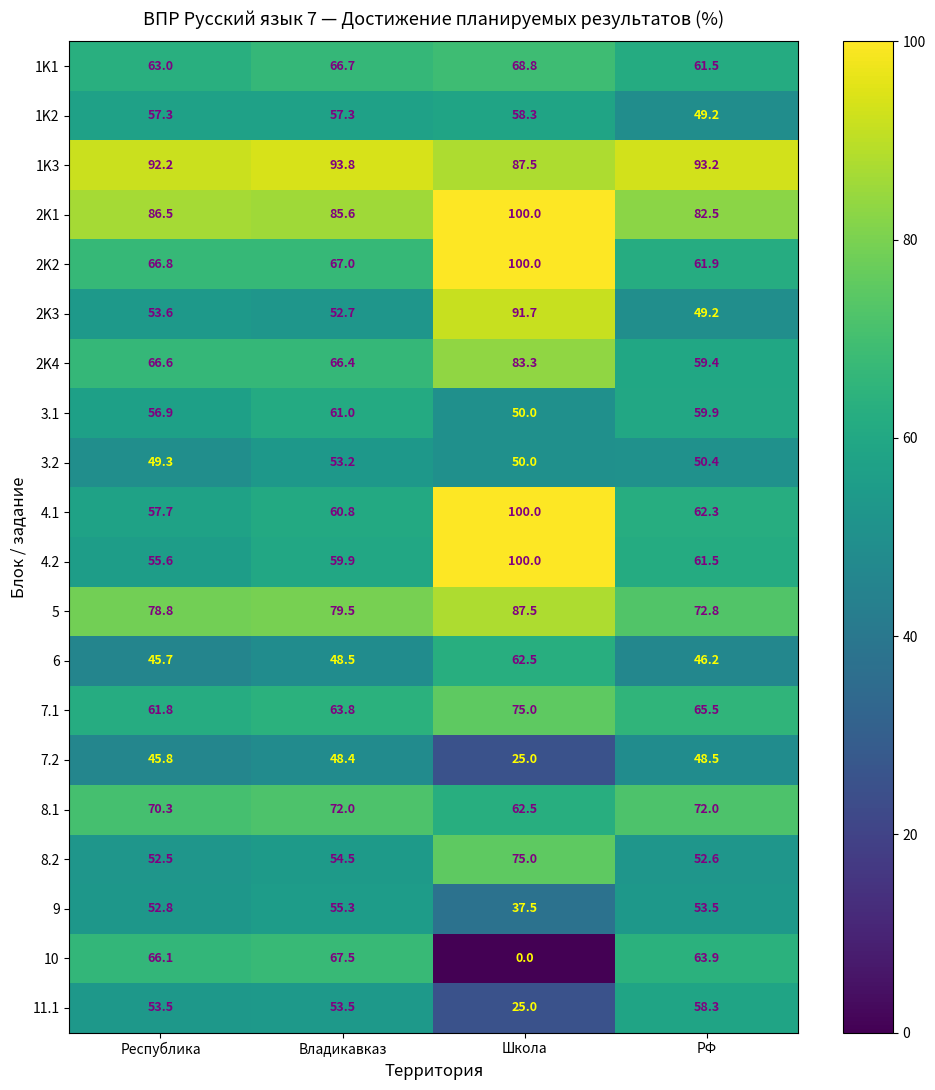

At how many categories does at least one series exceed 21?

4